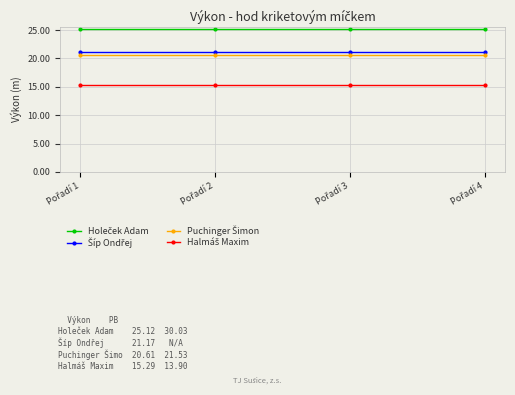

What is the greatest value displayed?

25.1